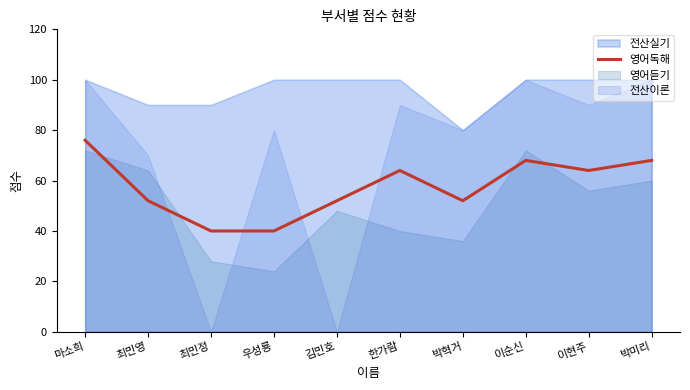

True or false: the data has more than 1 interior local peaks.

True